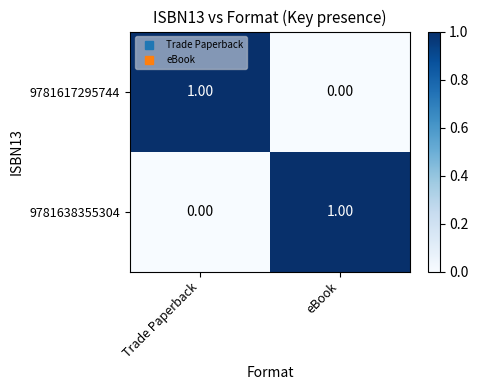

At which label is 9781638355304 closest to 0?

Trade Paperback